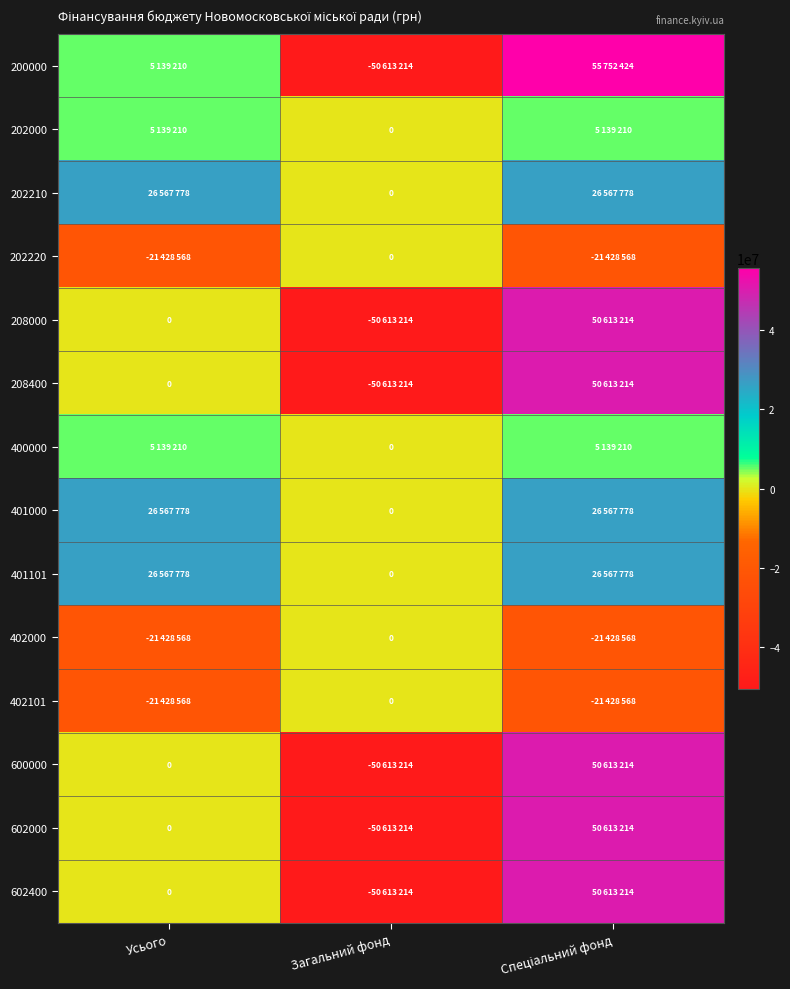

At which label does 402000 reach its minimum?

Усього